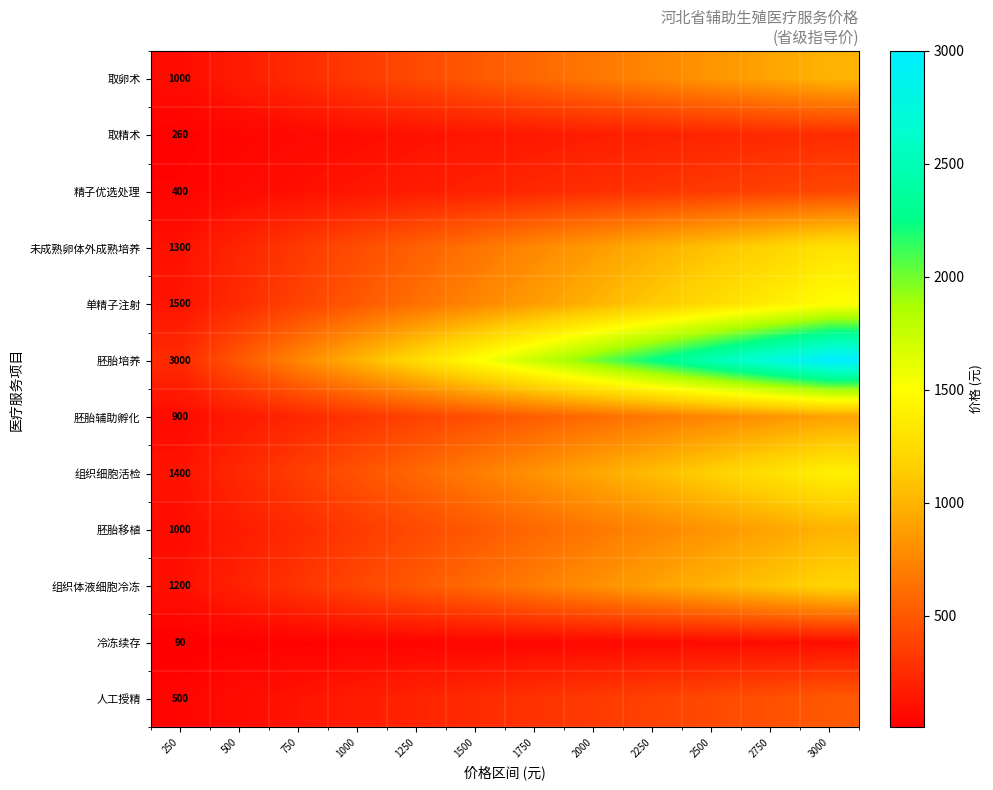

List the labels in order of 人工授精 value, largest first.

3000, 2750, 2500, 2250, 2000, 1750, 1500, 1250, 1000, 750, 500, 250